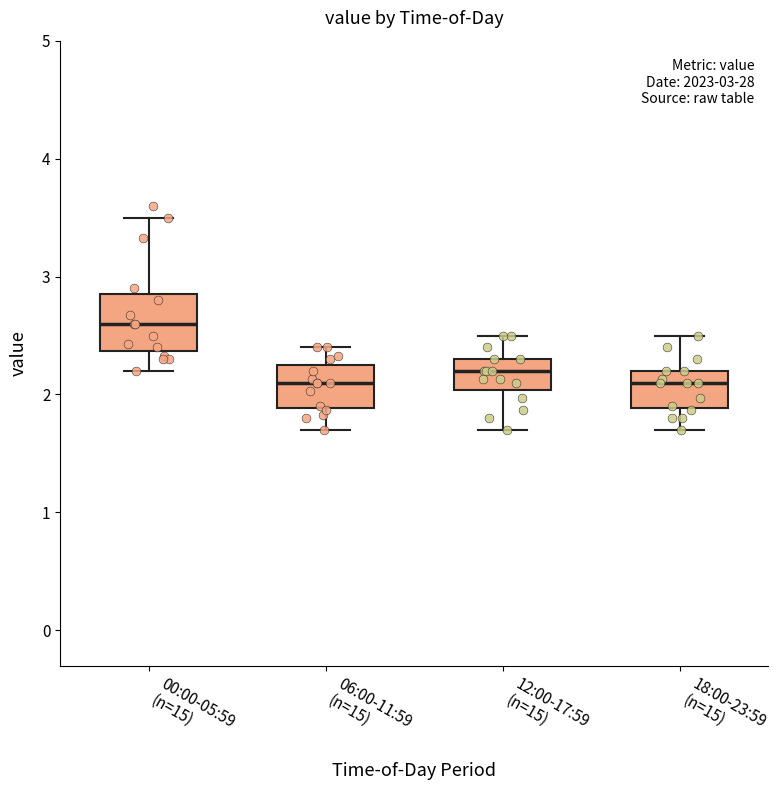

Comparing the boxes themselves (not the whiskers), which one is the tallest?

00:00-05:59 (n=15)